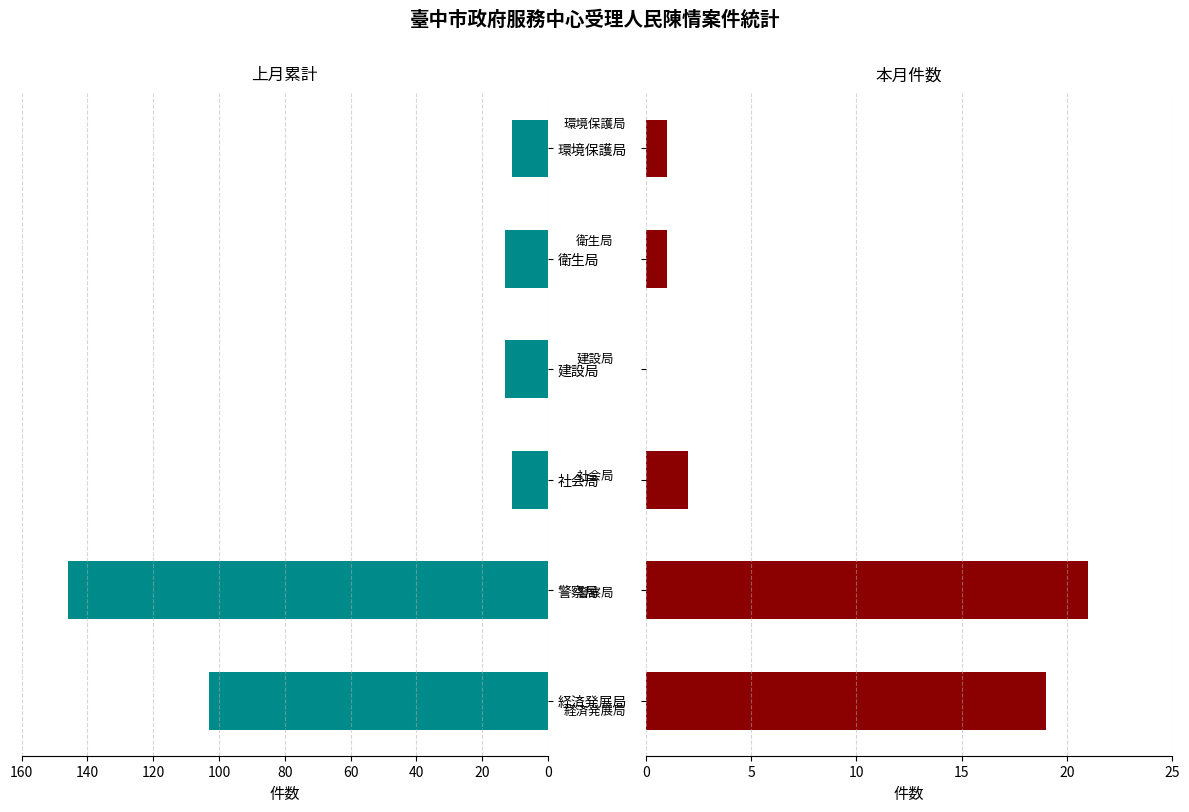

How many bars are there in each group?

2